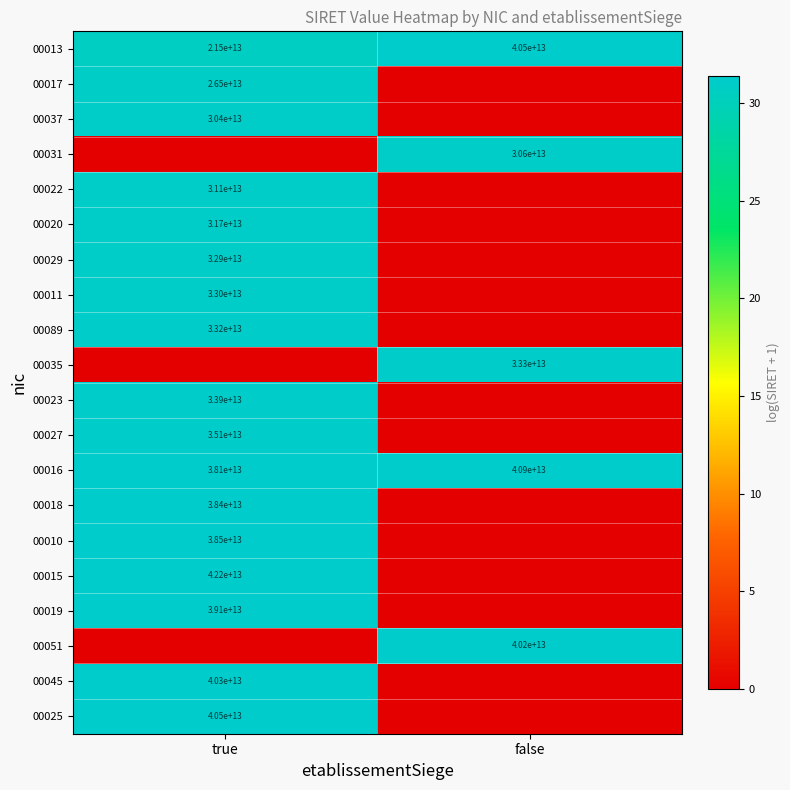

Is it true that 00089 equals 33200000000000 at true?

True